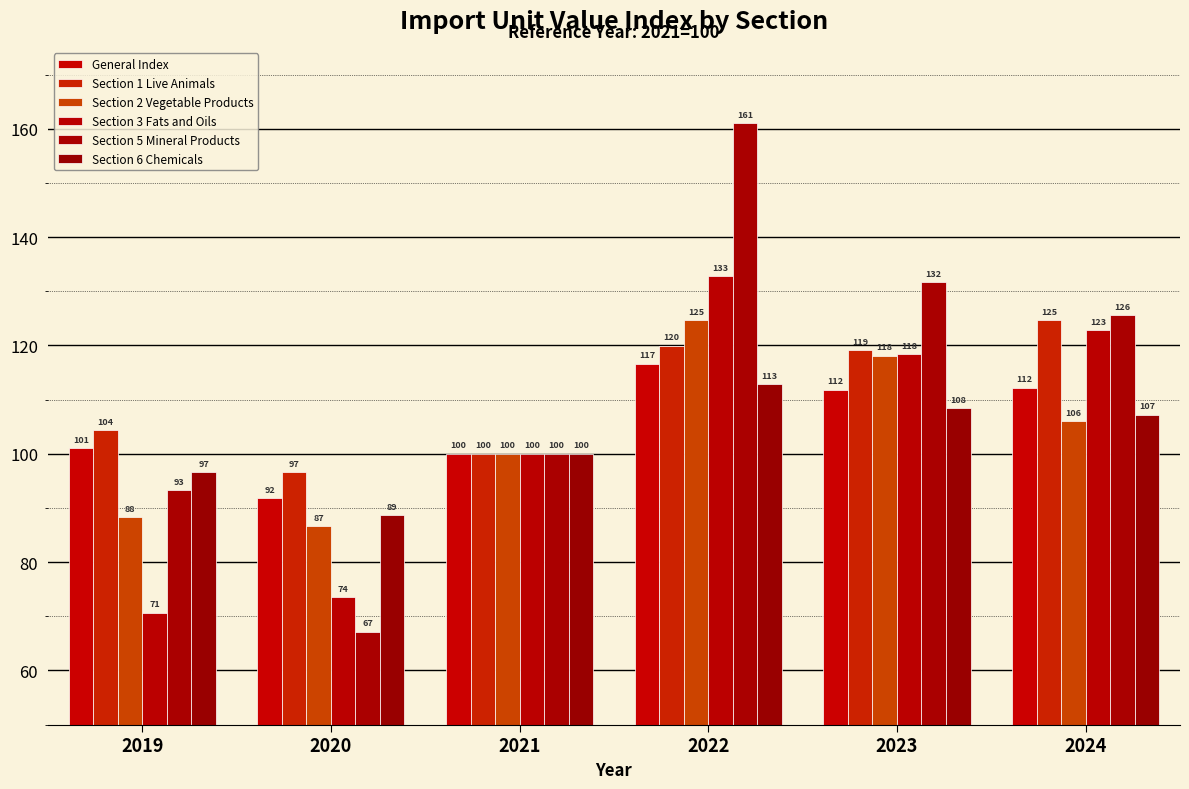

At which category is the sum across all series the highest?

2022